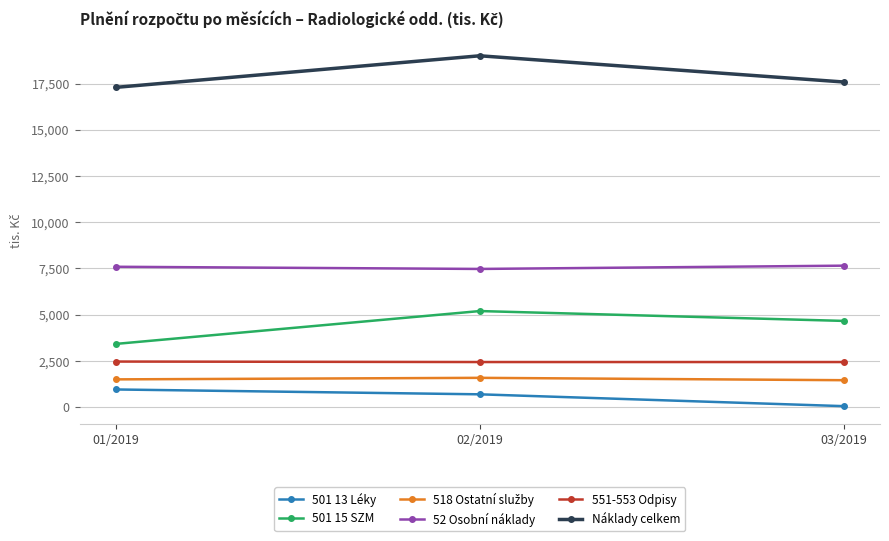

True or false: 52 Osobní náklady has a value of 7470.8 at 02/2019.

True